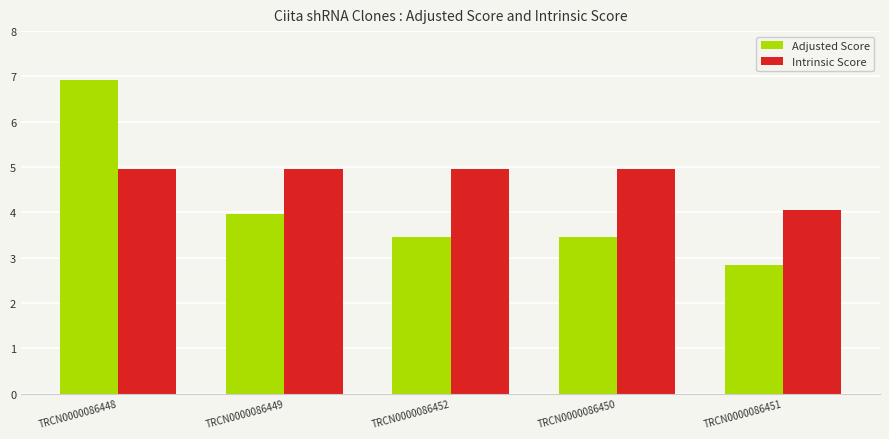

What is the label of the 1st bar from the right?

TRCN0000086451